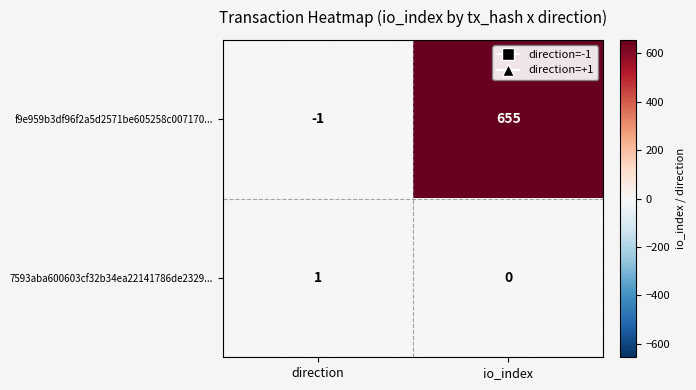

Which series has the largest range (max minus min)?

f9e959b3df96f2a5d2571be605258c007170...